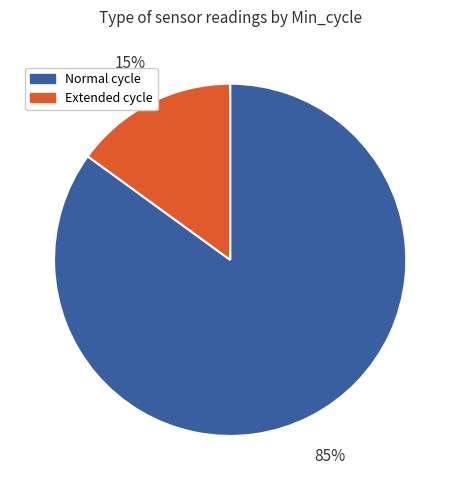

To the nearest percent, what percentage of the pie is Extended cycle?

15%